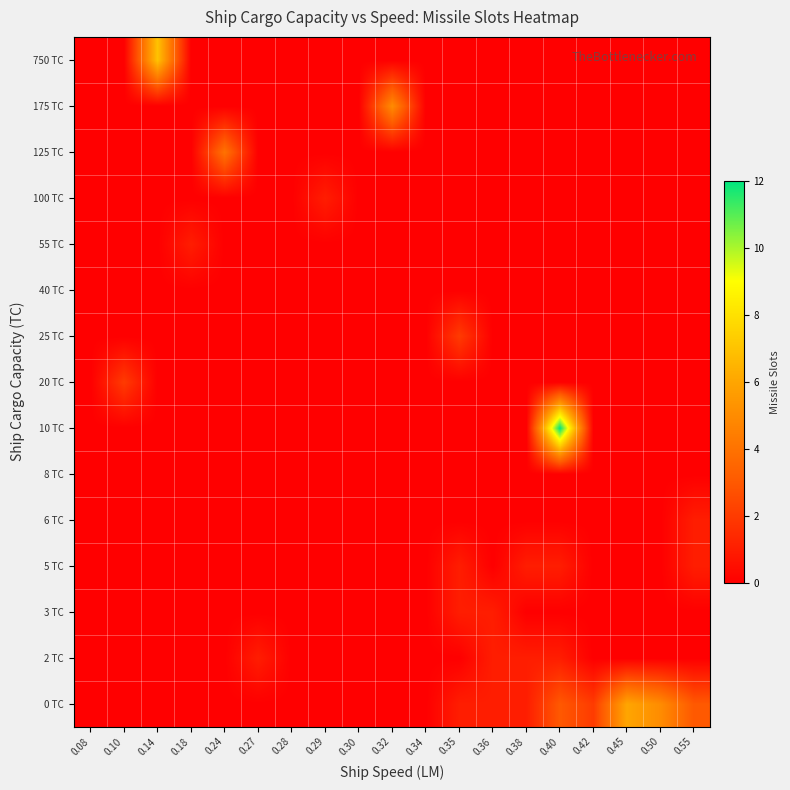

Reading left to right, extract all data points from this chart.

0 TC: 0.08=0	0.10=0	0.14=0	0.18=0	0.24=0	0.27=0	0.28=0	0.29=0	0.30=0	0.32=0	0.34=0	0.35=1	0.36=1	0.38=1	0.40=3	0.42=2	0.45=6	0.50=5	0.55=3
2 TC: 0.08=0	0.10=0	0.14=0	0.18=0	0.24=0	0.27=1	0.28=0	0.29=0	0.30=0	0.32=0	0.34=0	0.35=0	0.36=1	0.38=1	0.40=1	0.42=0	0.45=0	0.50=0	0.55=0
3 TC: 0.08=0	0.10=0	0.14=0	0.18=0	0.24=0	0.27=0	0.28=0	0.29=0	0.30=0	0.32=0	0.34=0	0.35=1	0.36=1	0.38=0	0.40=0	0.42=0	0.45=0	0.50=0	0.55=0
5 TC: 0.08=0	0.10=0	0.14=0	0.18=0	0.24=0	0.27=0	0.28=0	0.29=0	0.30=0	0.32=0	0.34=0	0.35=1	0.36=0	0.38=1	0.40=1	0.42=0	0.45=0	0.50=0	0.55=1
6 TC: 0.08=0	0.10=0	0.14=0	0.18=0	0.24=0	0.27=0	0.28=0	0.29=0	0.30=0	0.32=0	0.34=0	0.35=0	0.36=0	0.38=0	0.40=0	0.42=0	0.45=0	0.50=0	0.55=1
8 TC: 0.08=0	0.10=0	0.14=0	0.18=0	0.24=0	0.27=0	0.28=0	0.29=0	0.30=0	0.32=0	0.34=0	0.35=0	0.36=0	0.38=0	0.40=0	0.42=0	0.45=0	0.50=0	0.55=0
10 TC: 0.08=0	0.10=0	0.14=0	0.18=0	0.24=0	0.27=0	0.28=0	0.29=0	0.30=0	0.32=0	0.34=0	0.35=0	0.36=0	0.38=0	0.40=12	0.42=0	0.45=0	0.50=0	0.55=0
20 TC: 0.08=0	0.10=2	0.14=0	0.18=0	0.24=0	0.27=0	0.28=0	0.29=0	0.30=0	0.32=0	0.34=0	0.35=0	0.36=0	0.38=0	0.40=0	0.42=0	0.45=0	0.50=0	0.55=0
25 TC: 0.08=0	0.10=0	0.14=0	0.18=0	0.24=0	0.27=0	0.28=0	0.29=0	0.30=0	0.32=0	0.34=0	0.35=2	0.36=0	0.38=0	0.40=0	0.42=0	0.45=0	0.50=0	0.55=0
40 TC: 0.08=0	0.10=0	0.14=0	0.18=0	0.24=0	0.27=0	0.28=0	0.29=0	0.30=0	0.32=0	0.34=0	0.35=0	0.36=0	0.38=0	0.40=0	0.42=0	0.45=0	0.50=0	0.55=0
55 TC: 0.08=0	0.10=0	0.14=0	0.18=1	0.24=0	0.27=0	0.28=0	0.29=0	0.30=0	0.32=0	0.34=0	0.35=0	0.36=0	0.38=0	0.40=0	0.42=0	0.45=0	0.50=0	0.55=0
100 TC: 0.08=0	0.10=0	0.14=0	0.18=0	0.24=0	0.27=0	0.28=0	0.29=1	0.30=0	0.32=0	0.34=0	0.35=0	0.36=0	0.38=0	0.40=0	0.42=0	0.45=0	0.50=0	0.55=0
125 TC: 0.08=0	0.10=0	0.14=0	0.18=0	0.24=4	0.27=0	0.28=0	0.29=0	0.30=0	0.32=0	0.34=0	0.35=0	0.36=0	0.38=0	0.40=0	0.42=0	0.45=0	0.50=0	0.55=0
175 TC: 0.08=0	0.10=0	0.14=0	0.18=0	0.24=0	0.27=0	0.28=0	0.29=0	0.30=0	0.32=5	0.34=0	0.35=0	0.36=0	0.38=0	0.40=0	0.42=0	0.45=0	0.50=0	0.55=0
750 TC: 0.08=0	0.10=0	0.14=7	0.18=0	0.24=0	0.27=0	0.28=0	0.29=0	0.30=0	0.32=0	0.34=0	0.35=0	0.36=0	0.38=0	0.40=0	0.42=0	0.45=0	0.50=0	0.55=0